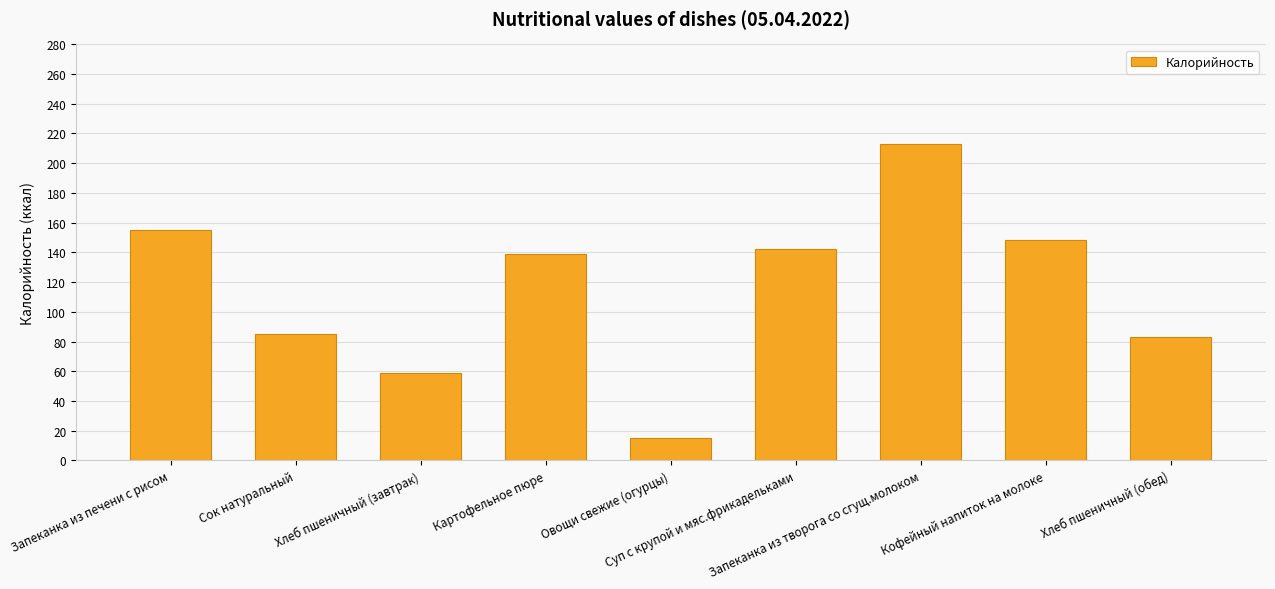

What is the difference between the maximum and minimum values?

197.6